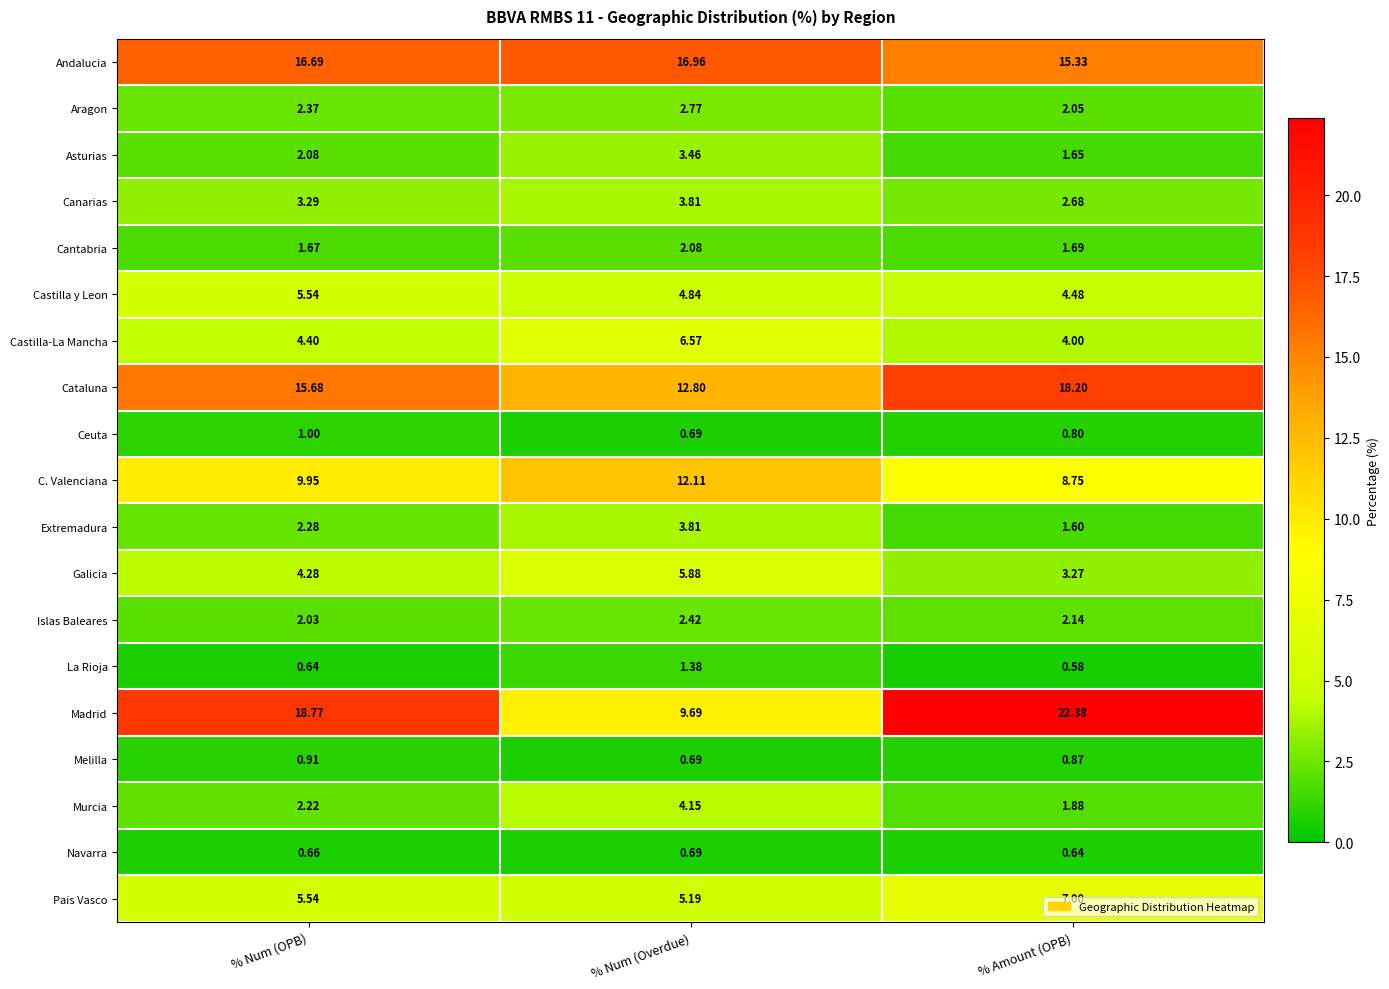

Where does the Asturias series first go above 2?

% Num (OPB)